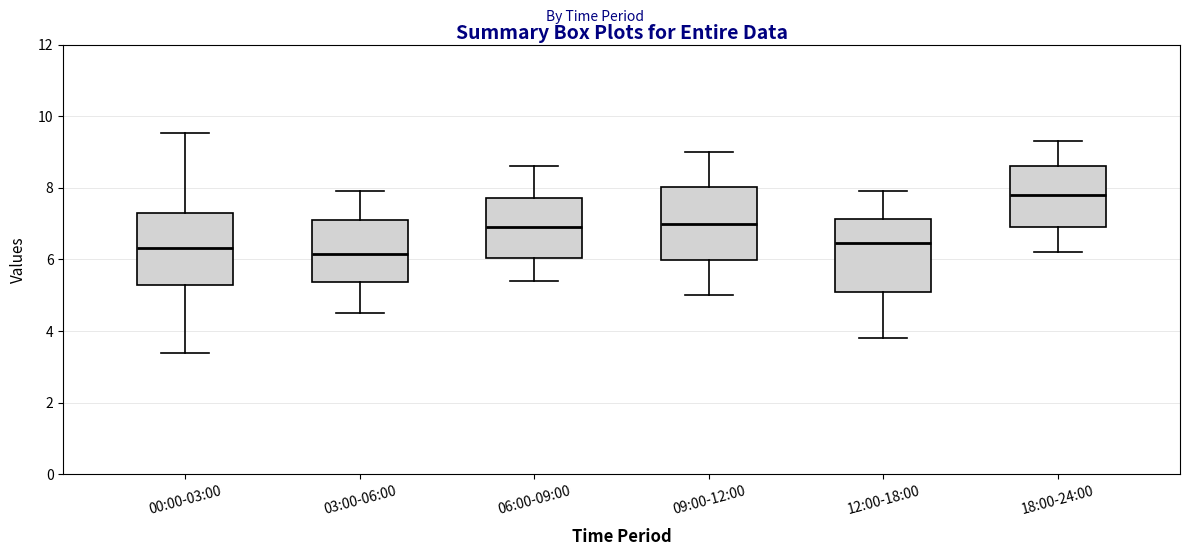

Reading left to right, transcribe this box plot: for each box, give where its median line is, the range the box spans, and where its two whiskers end, as read against the y-axis. The values are not printed on the chart, so give them approximately, as read against the axis.

00:00-03:00: median 6.4, box 5.2 to 7.2, whiskers 3.4 to 9.6
03:00-06:00: median 6.2, box 5.4 to 7.2, whiskers 4.6 to 8.0
06:00-09:00: median 7.0, box 6.0 to 7.8, whiskers 5.4 to 8.6
09:00-12:00: median 7.0, box 6.0 to 8.0, whiskers 5.0 to 9.0
12:00-18:00: median 6.4, box 5.2 to 7.2, whiskers 3.8 to 8.0
18:00-24:00: median 7.8, box 7.0 to 8.6, whiskers 6.2 to 9.4